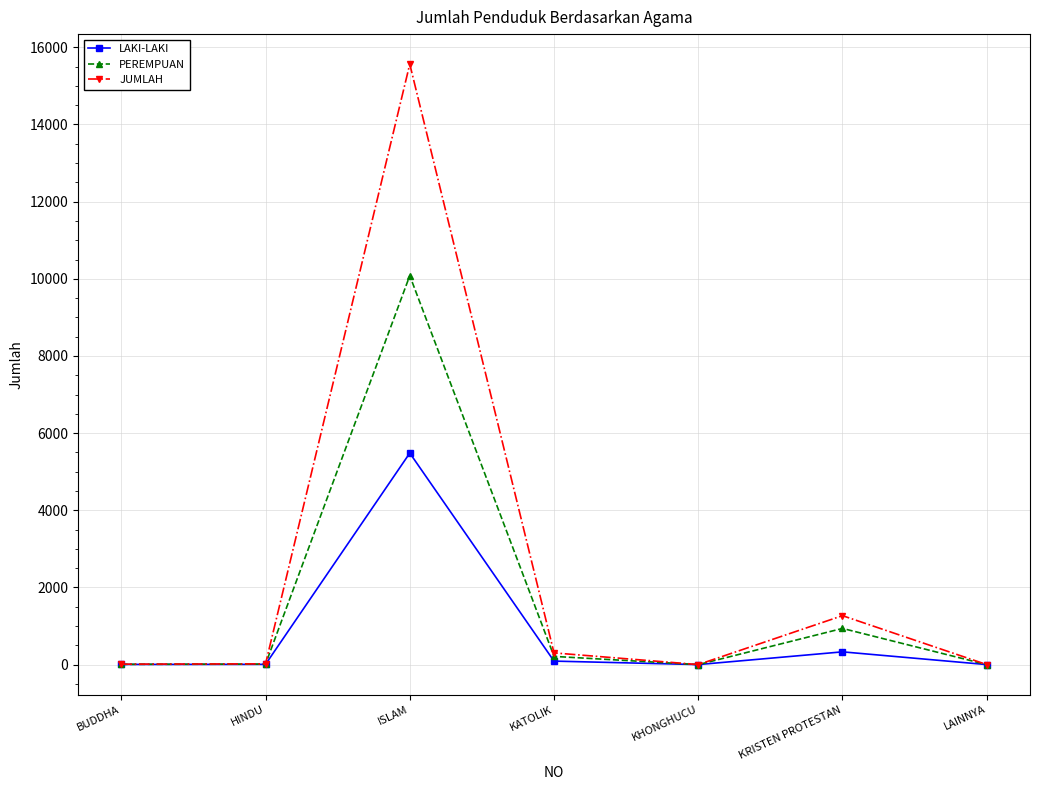

At which label is PEREMPUAN closest to 5040?

KRISTEN PROTESTAN